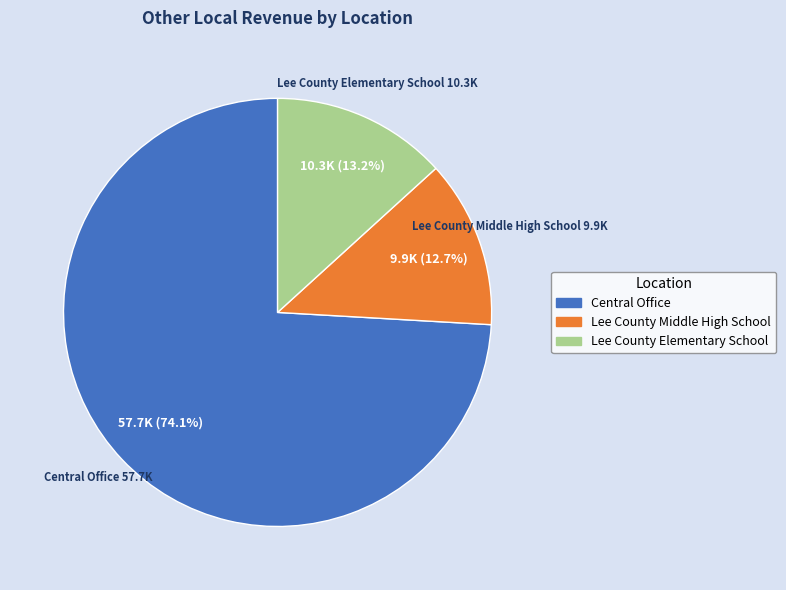

Which slice is the largest?

Central Office